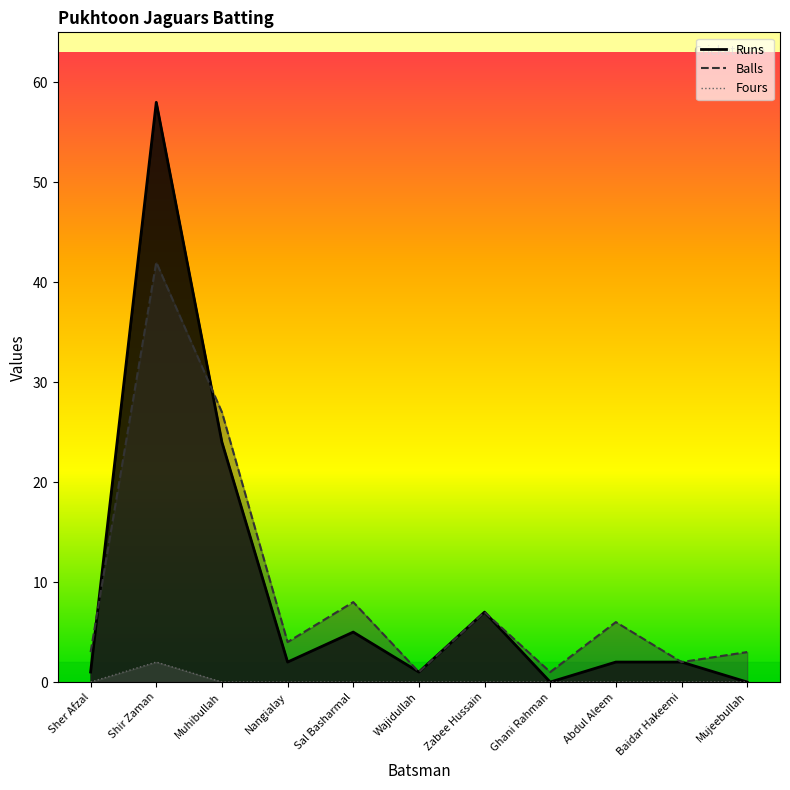

Reading left to right, list all the values displayed in this chart.

Runs: 1	58	24	2	5	1	7	0	2	2	0
Balls: 3	42	27	4	8	1	7	1	6	2	3
Fours: 0	2	0	0	0	0	0	0	0	0	0